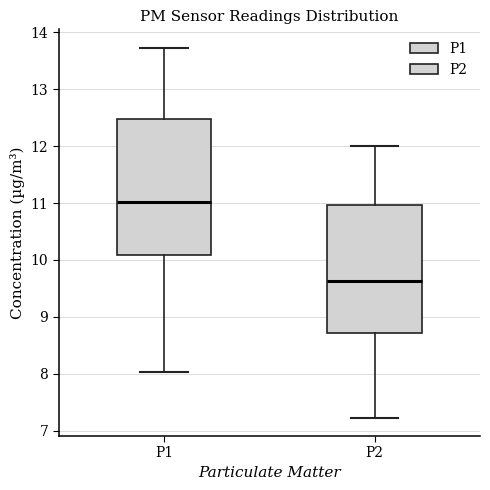

Which box has the lowest median line?

P2